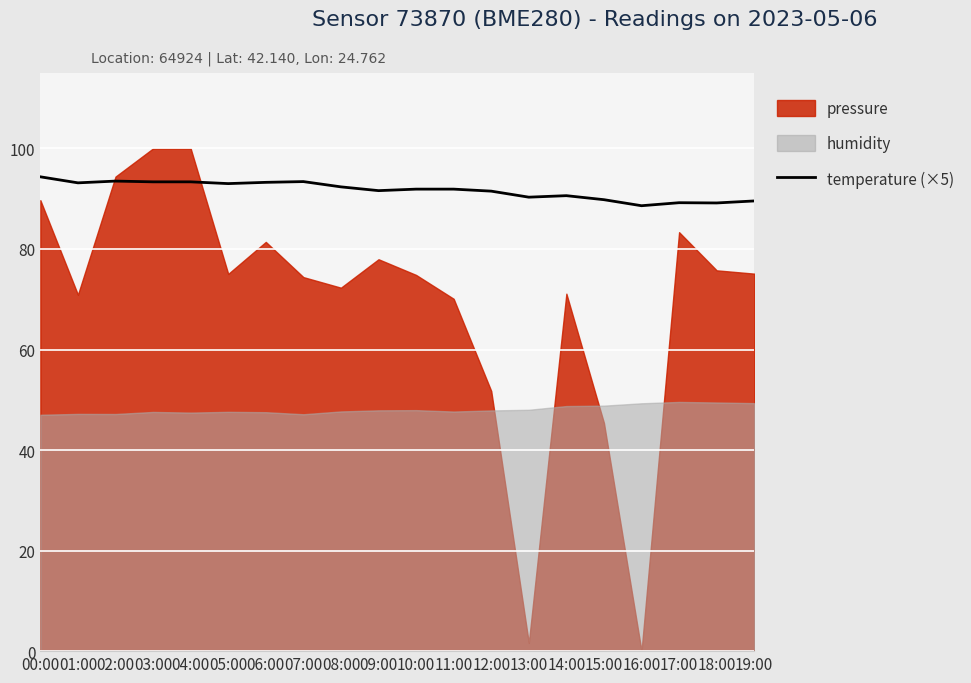

The chart shows a value of 91.6 at 09:00. True or false?

True